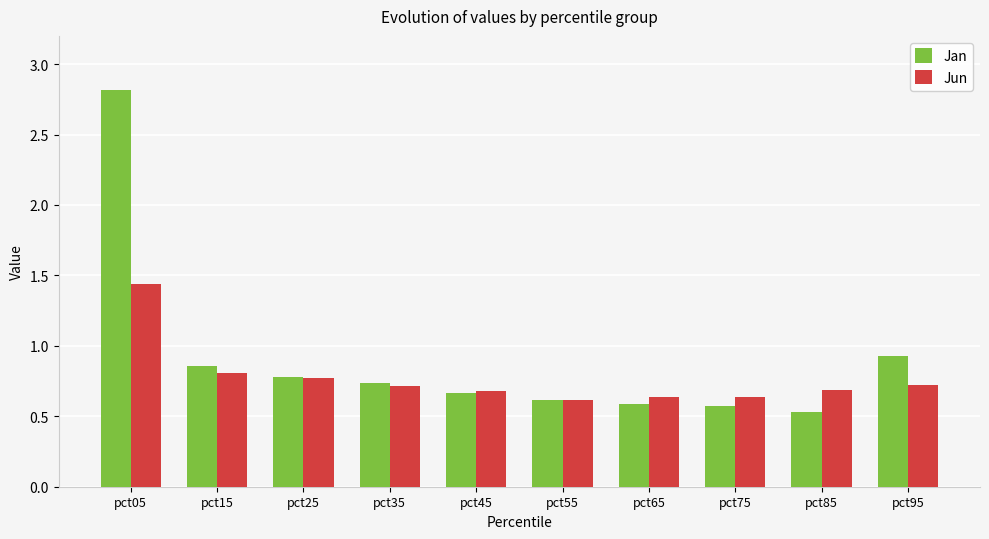

What is the highest value of the Jan series?

2.8